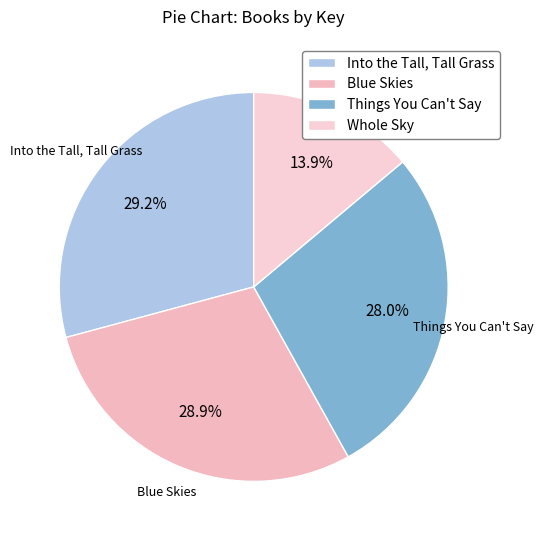

Which category has the smallest portion of the pie?

Whole Sky